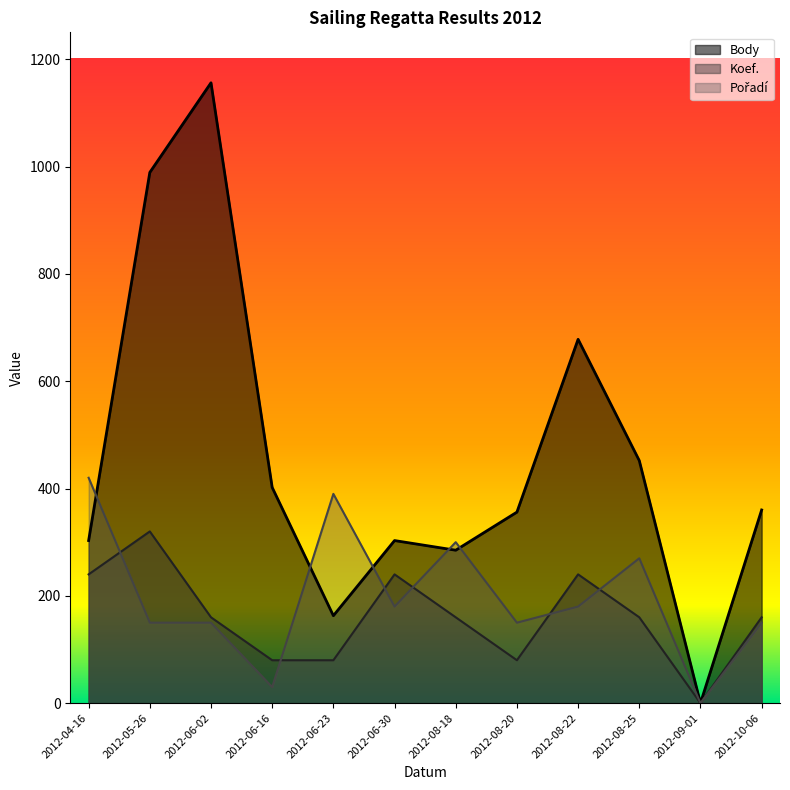

What position from the left is 2012-04-16?

1